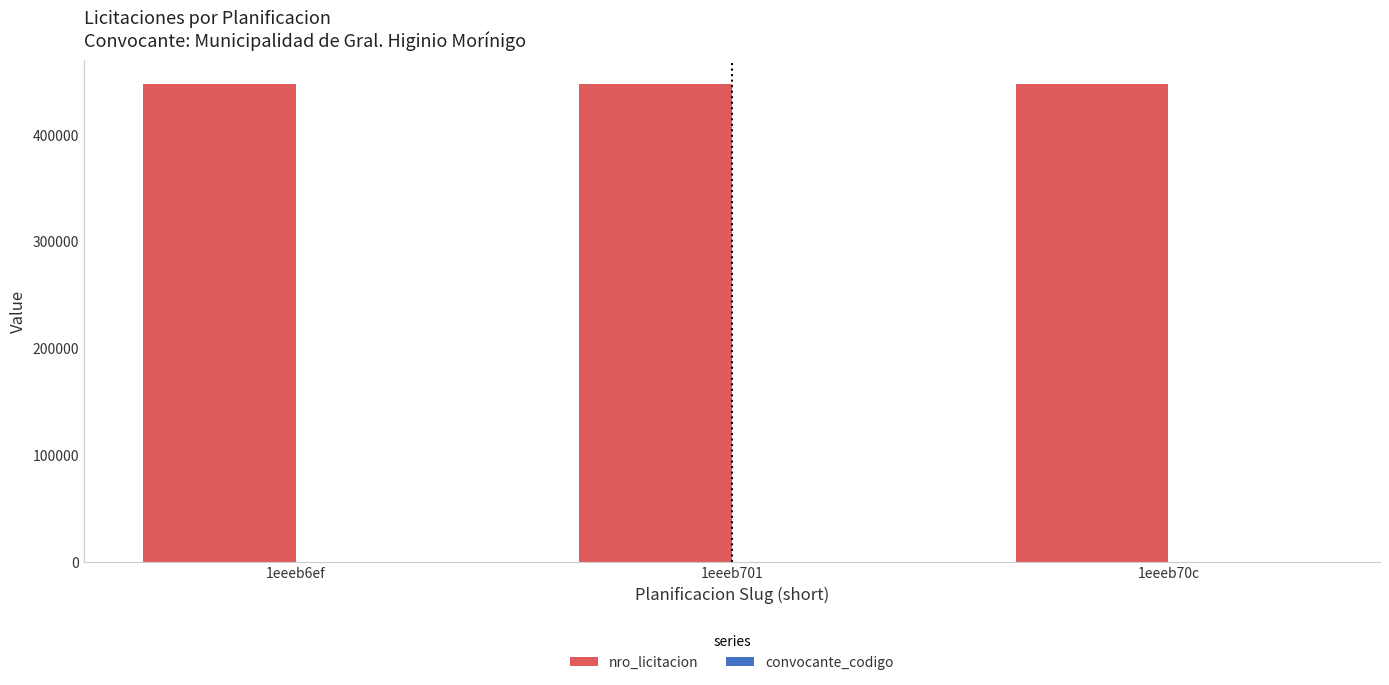

Count the number of data series in this chart.

2